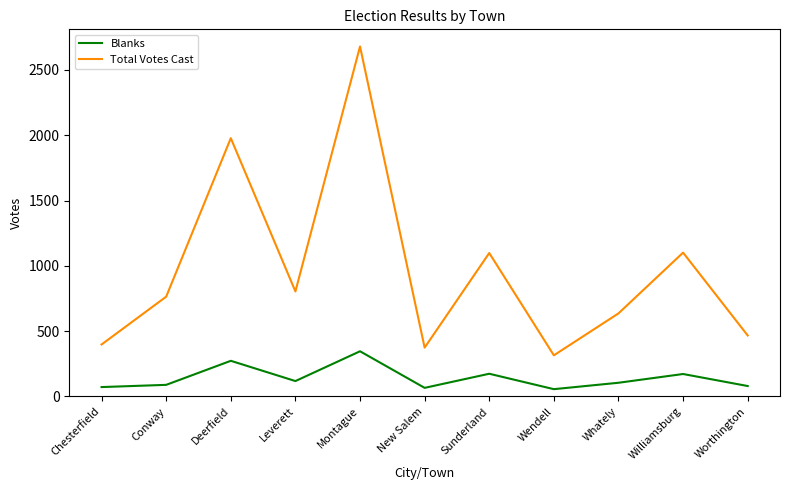

What is the sum of all Total Votes Cast values?

10613